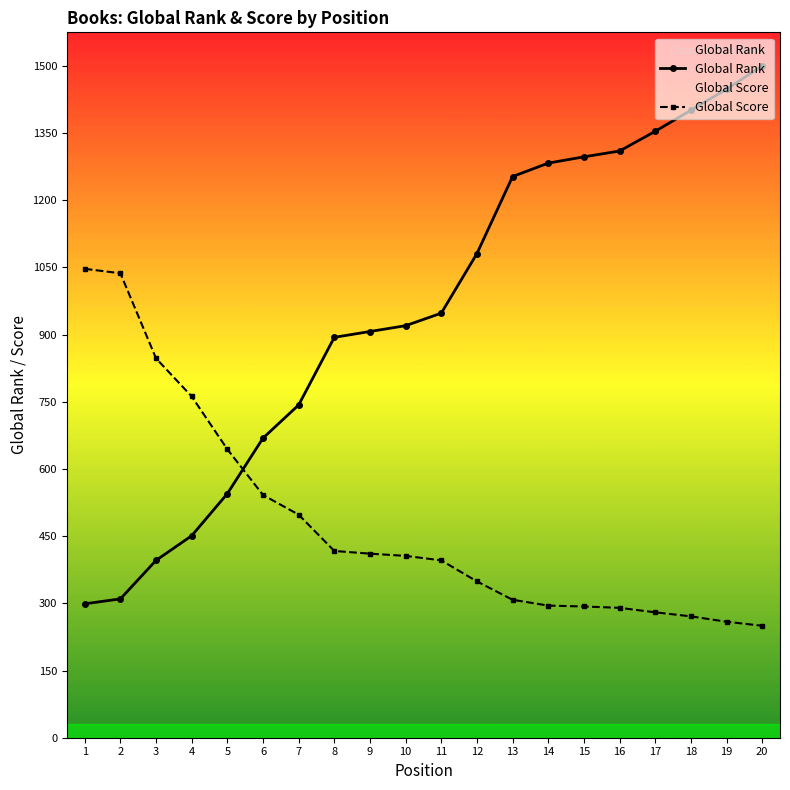

How many data points in Global Rank are above 948?

9